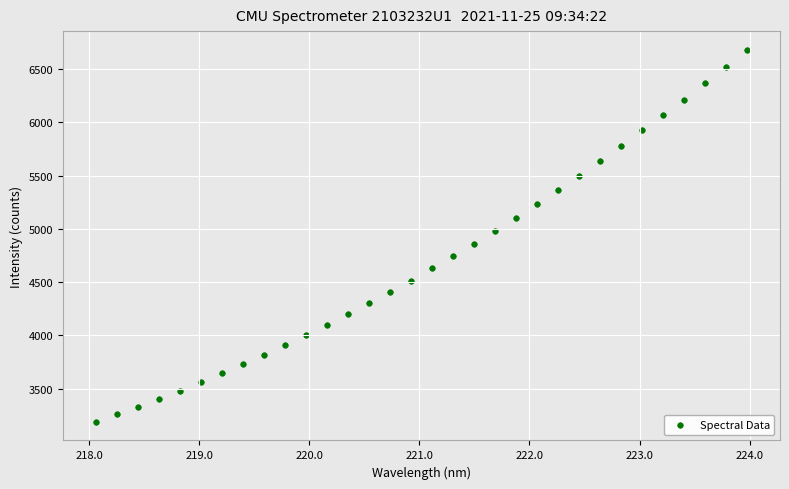

What is the range of Y values (max minus min)?

3491.1